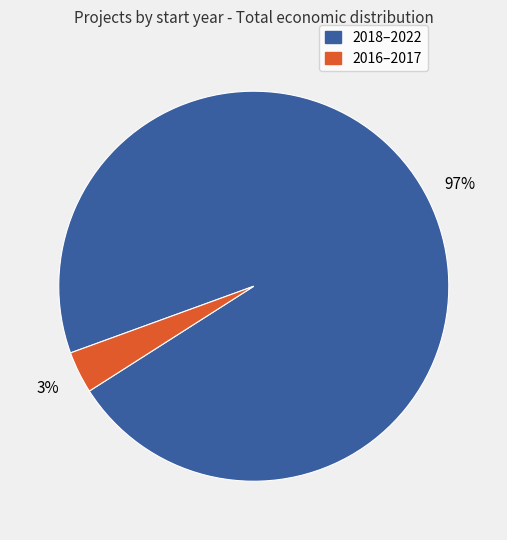

To the nearest percent, what is the average slice percentage?

50%